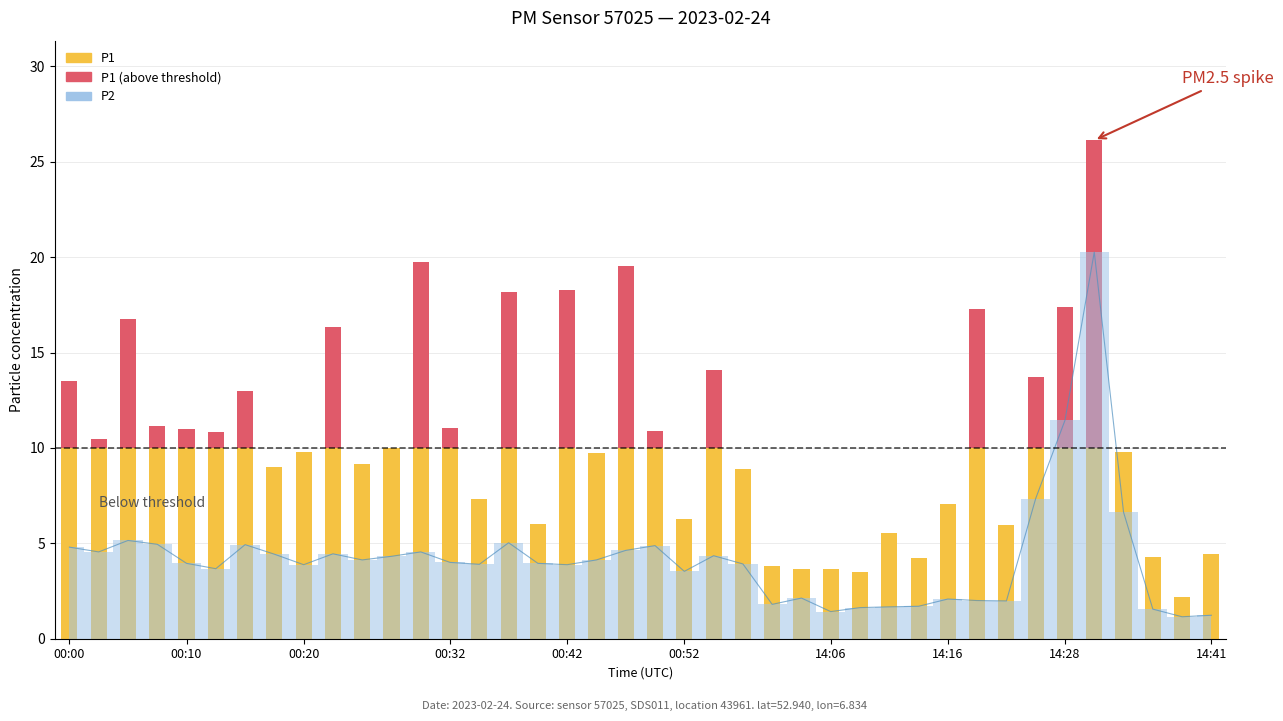

What is the label of the 21st bar from the left?

00:49